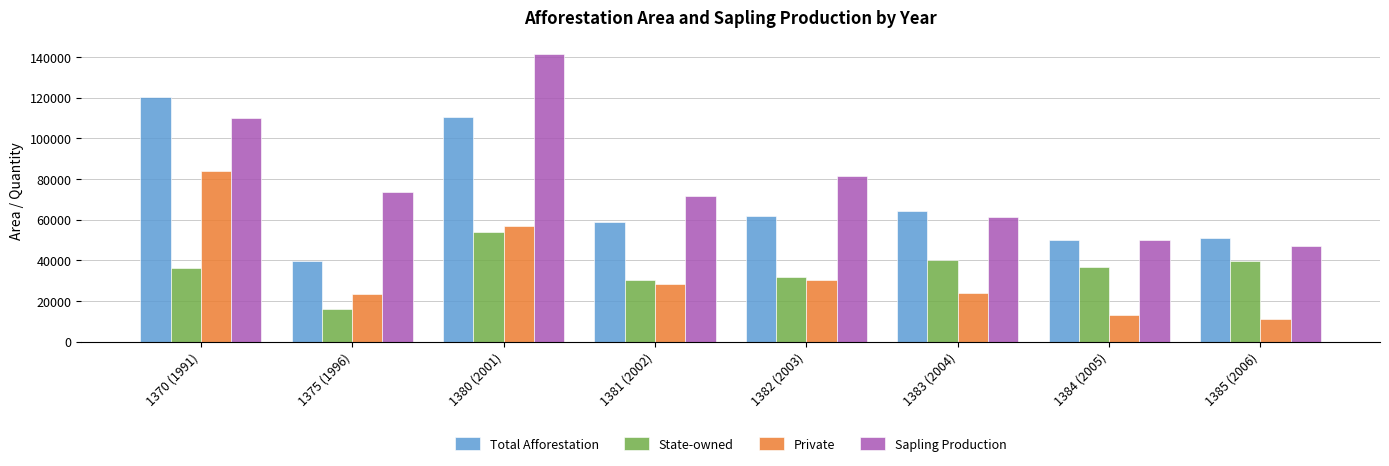

Is the value of Total Afforestation at 1381 (2002) greater than the value of Sapling Production at 1385 (2006)?

Yes